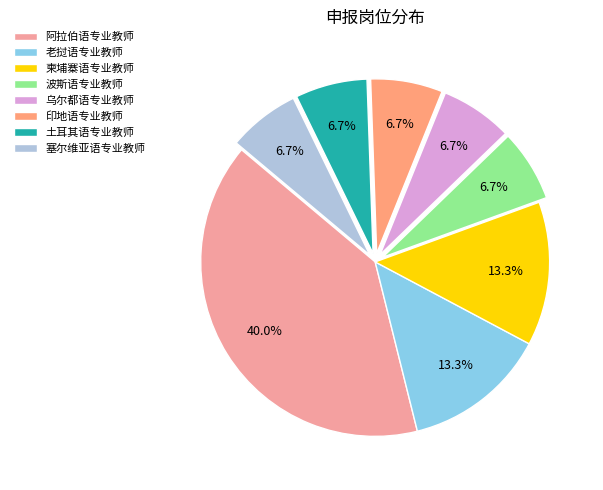

Does any single category account for the majority?

No